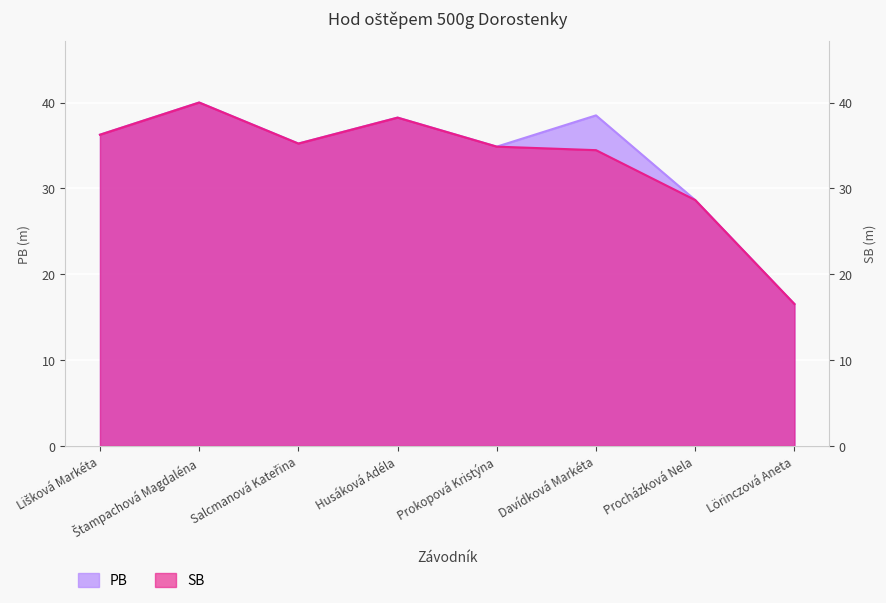

The value of SB at Husáková Adéla is 59.6. True or false?

False